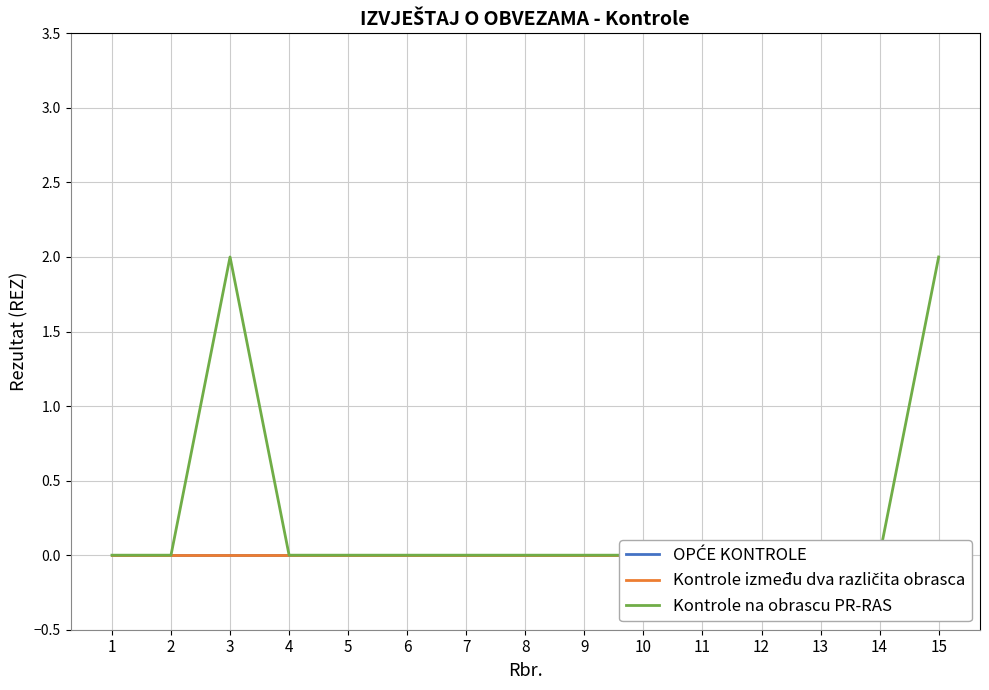

At which label does Kontrole između dva različita obrasca reach its peak?

1